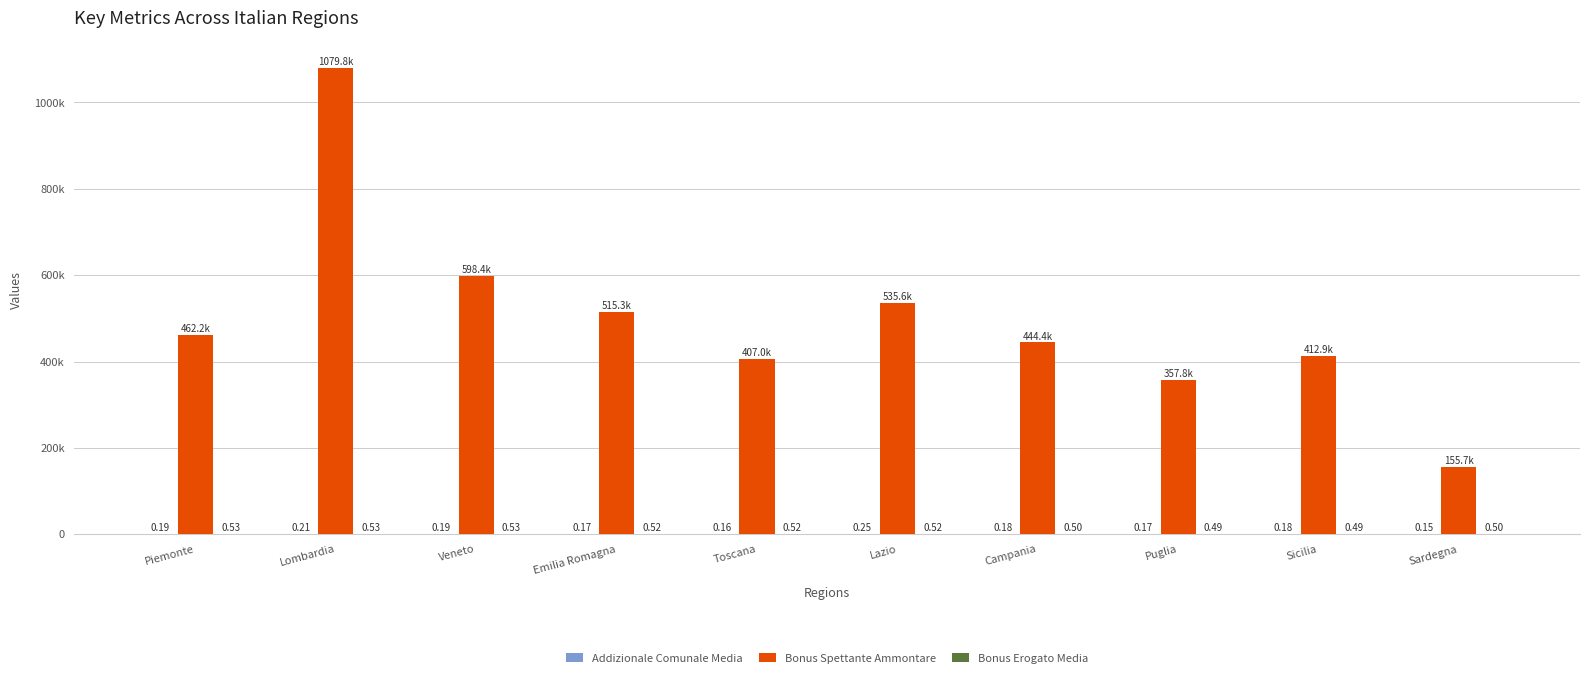

Are the bars horizontal?

No